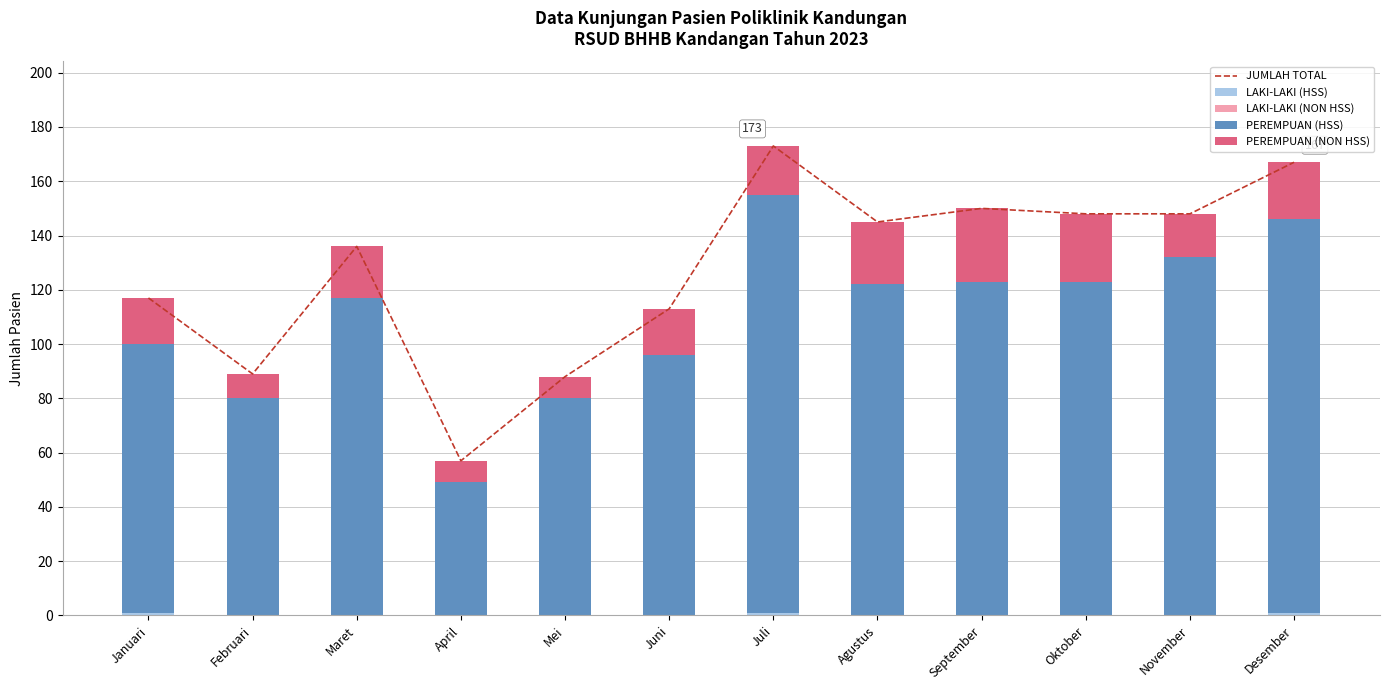

Rank the series at April from lowest to highest value.

LAKI-LAKI (HSS), LAKI-LAKI (NON HSS), PEREMPUAN (NON HSS), PEREMPUAN (HSS), JUMLAH TOTAL